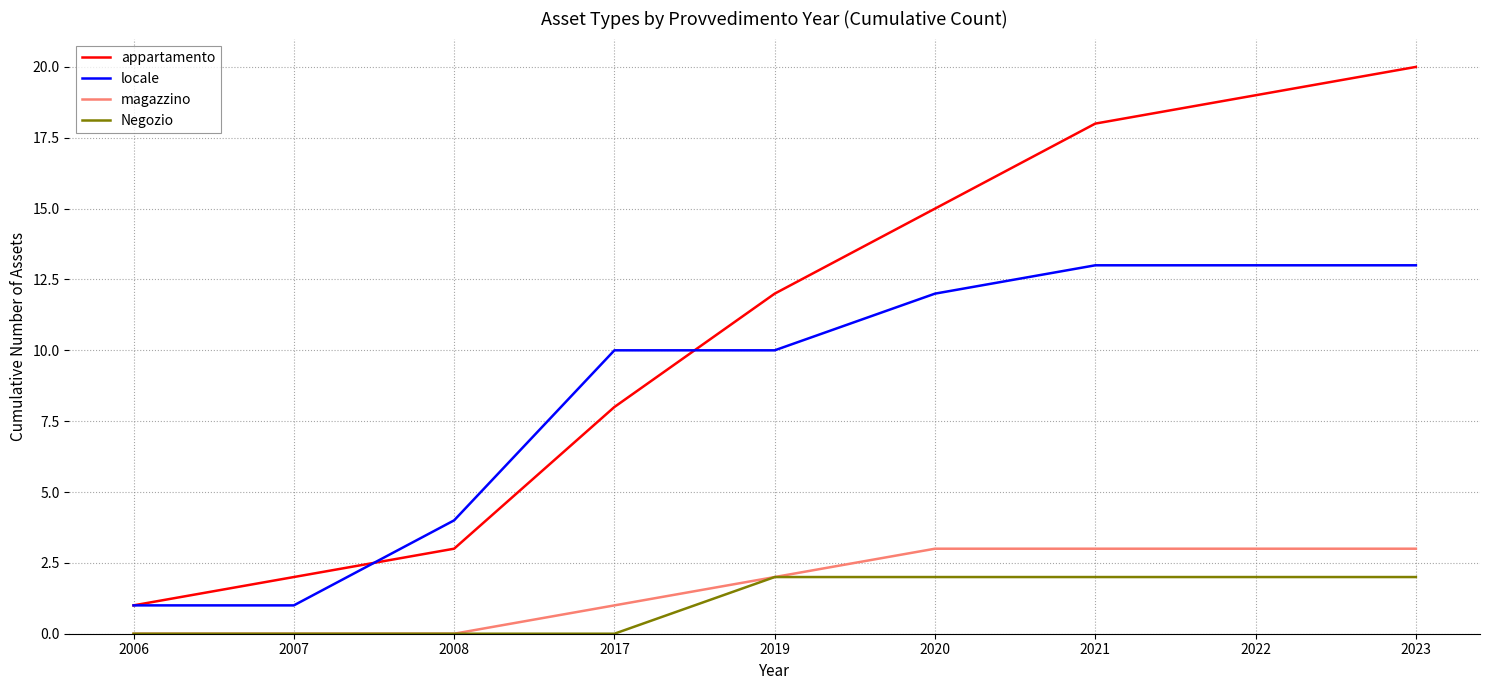

Reading left to right, extract all data points from this chart.

appartamento: 2006=1	2007=2	2008=3	2017=8	2019=12	2020=15	2021=18	2022=19	2023=20
locale: 2006=1	2007=1	2008=4	2017=10	2019=10	2020=12	2021=13	2022=13	2023=13
magazzino: 2006=0	2007=0	2008=0	2017=1	2019=2	2020=3	2021=3	2022=3	2023=3
Negozio: 2006=0	2007=0	2008=0	2017=0	2019=2	2020=2	2021=2	2022=2	2023=2